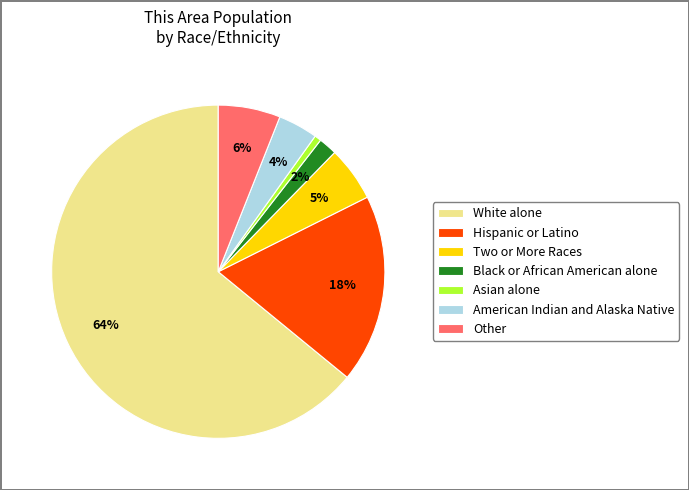

The American Indian and Alaska Native slice represents 4% of the pie. True or false?

True